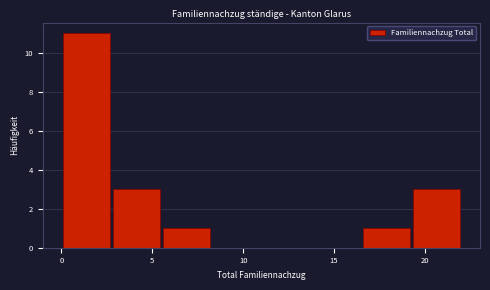

Which range on the x-axis has the tallest bar?

0.00 to 2.75